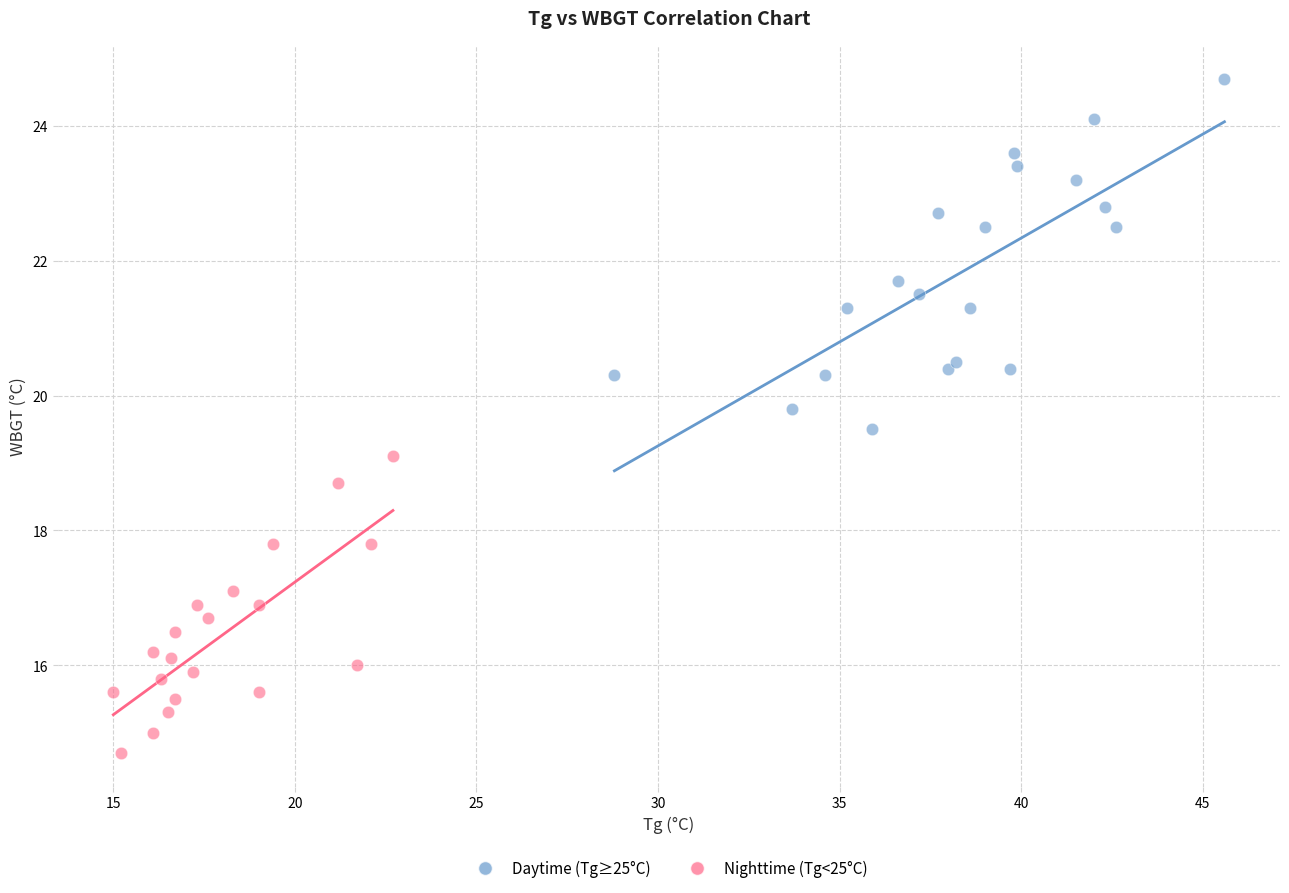

Which series reaches the maximum Y coordinate?

Daytime (Tg≥25°C)